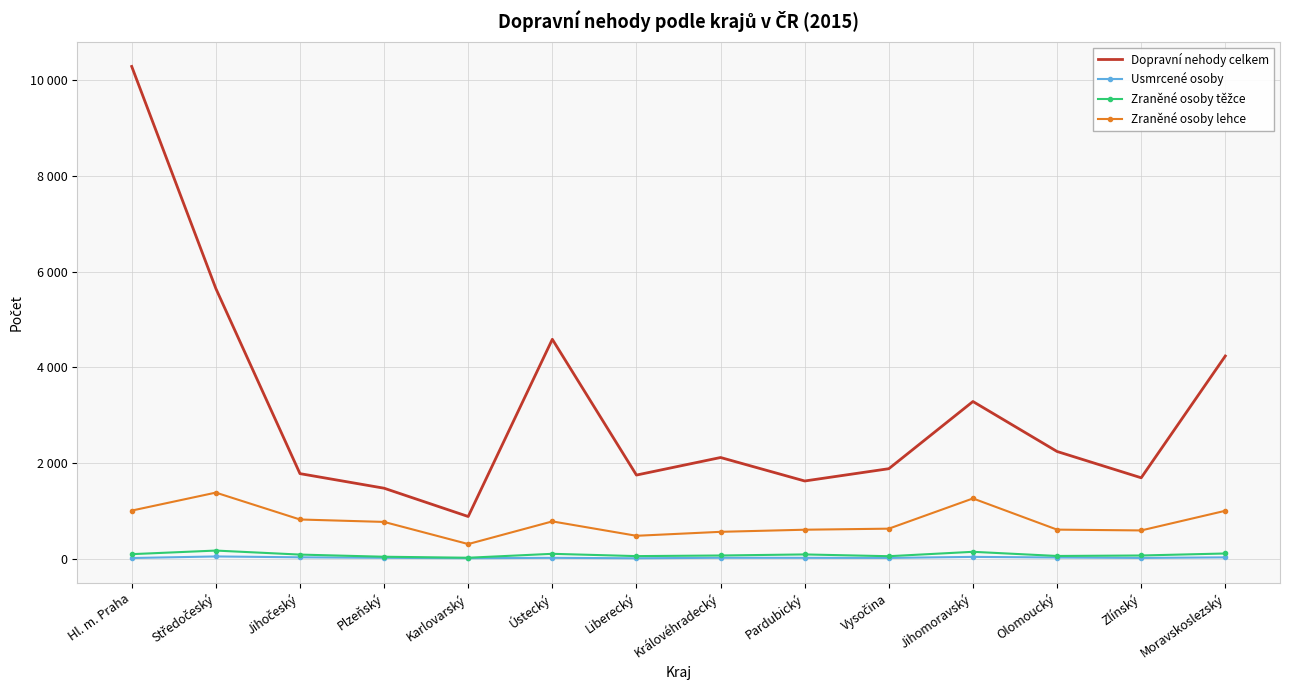

True or false: Zraněné osoby těžce and Dopravní nehody celkem intersect in this chart.

False